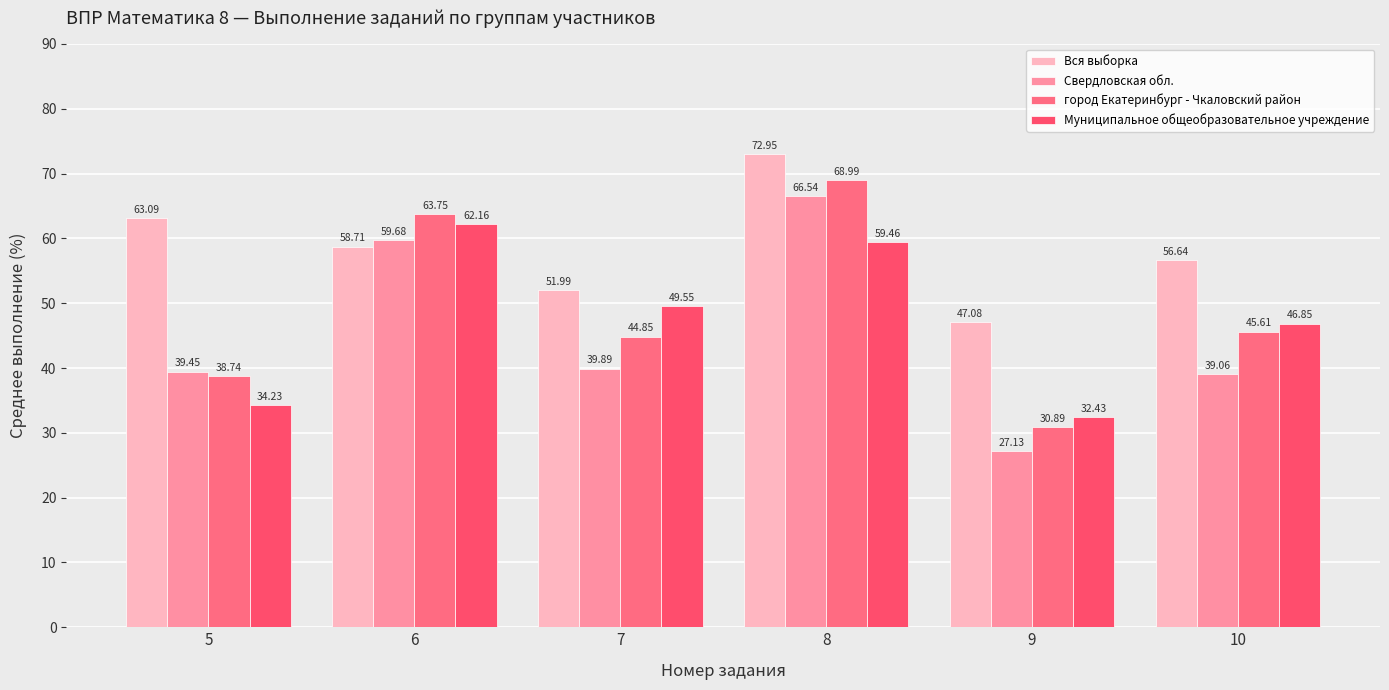

How many values in the Вся выборка series are below 58?

3